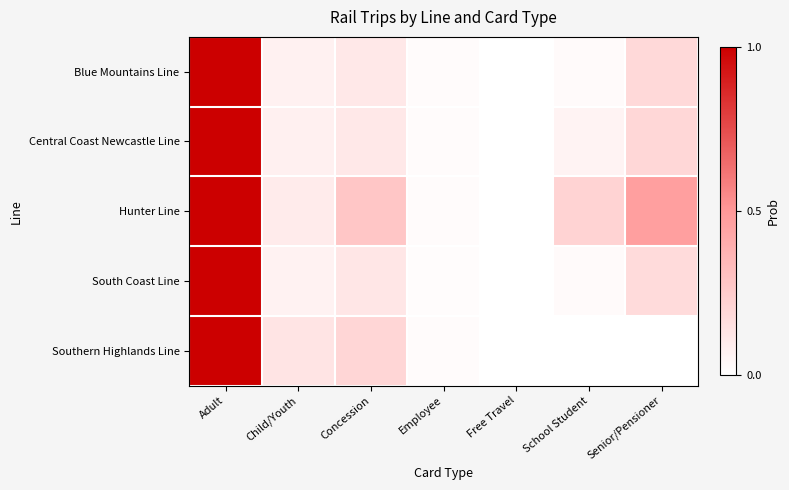

How many categories are shown in the chart?

7